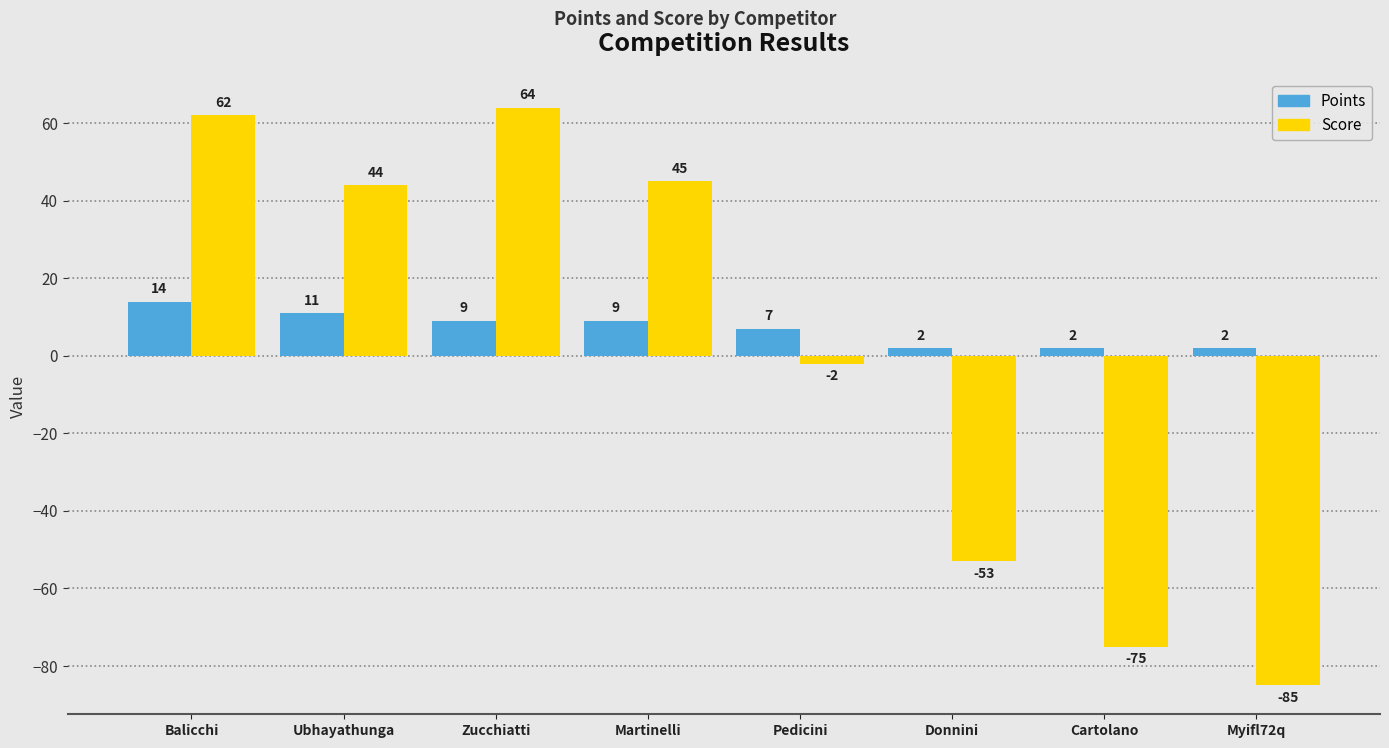

Which series has the largest total across all categories?

Points